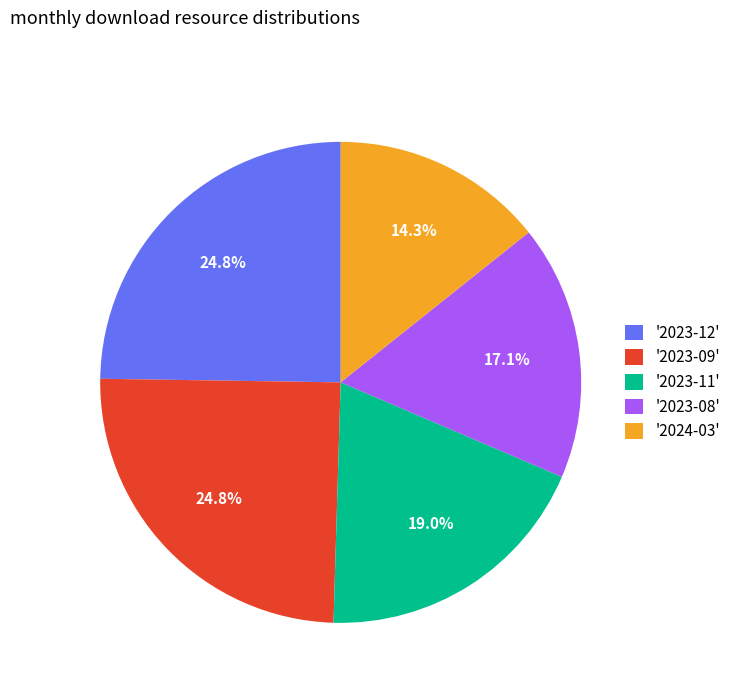

What is the smallest slice in the pie chart?

'2024-03'